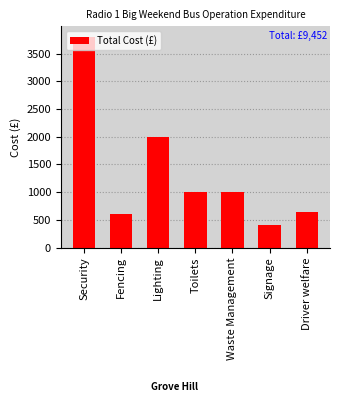

What is the value of the 4th bar from the left?

1000